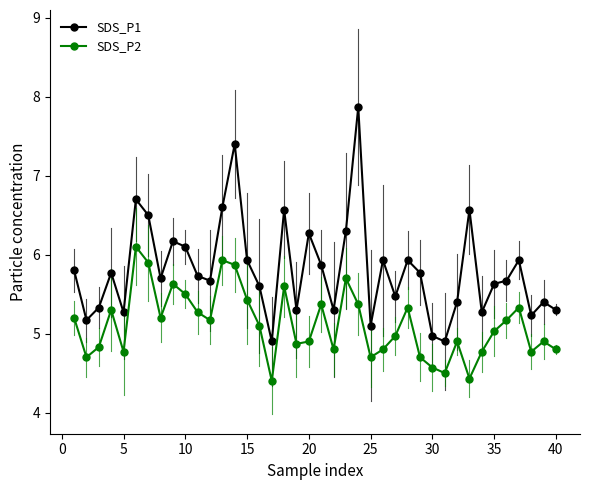

List the series in order of their overall mean, highest first.

SDS_P1, SDS_P2